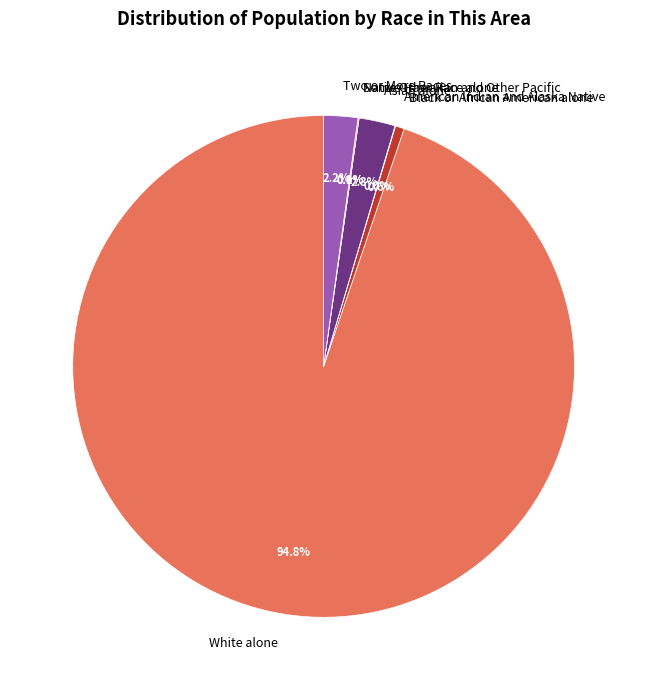

Approximately how many times larger is the value at Black or African American alone compared to American Indian and Alaska Native?

16.0